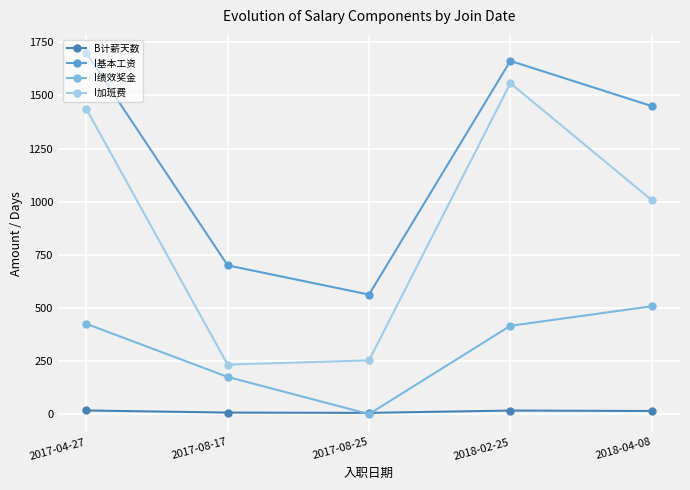

What is the greatest value displayed?

1700.0